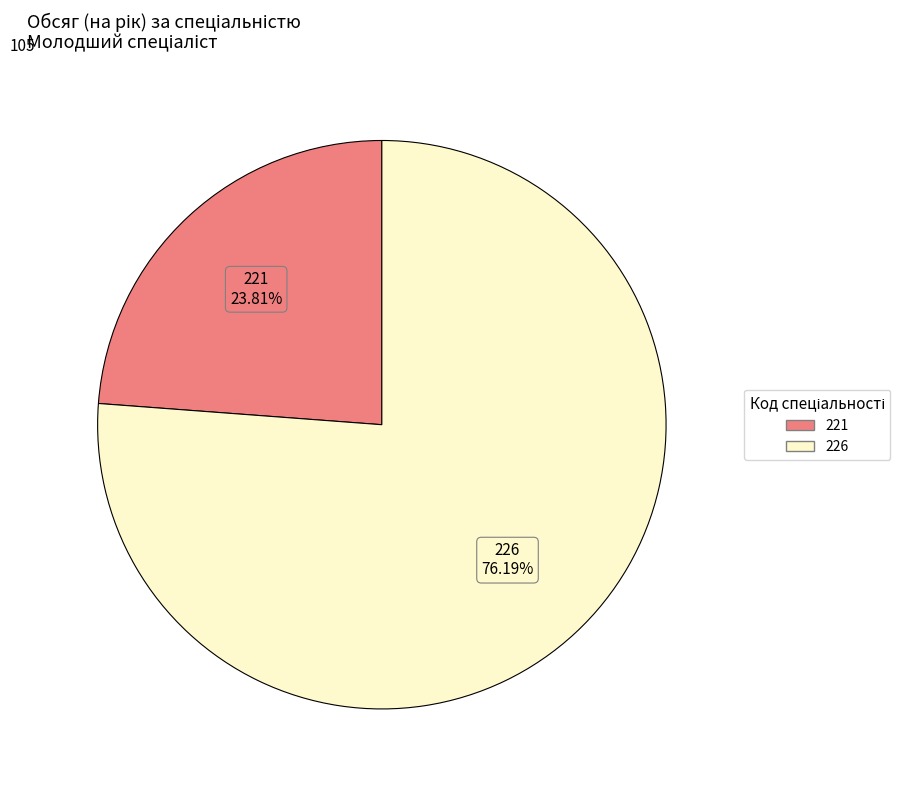

Approximately how many times larger is the value at 221 compared to 226?

0.3